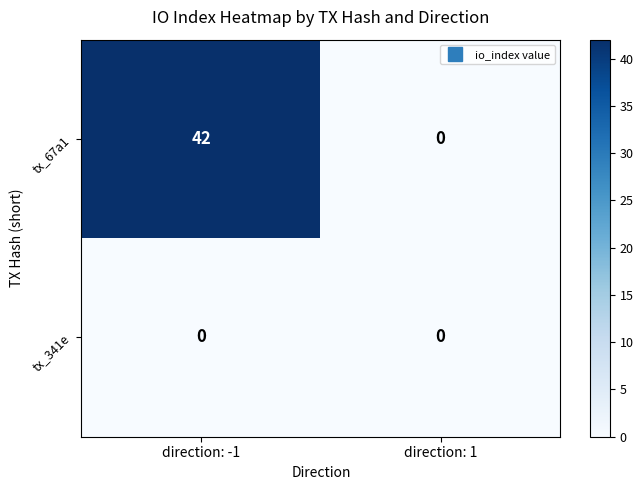

True or false: tx_67a1 has a value of -15 at direction: 1.

False